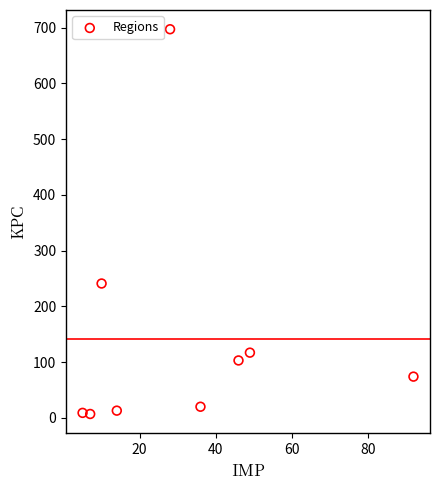

What is the range of X values (max minus min)?

87